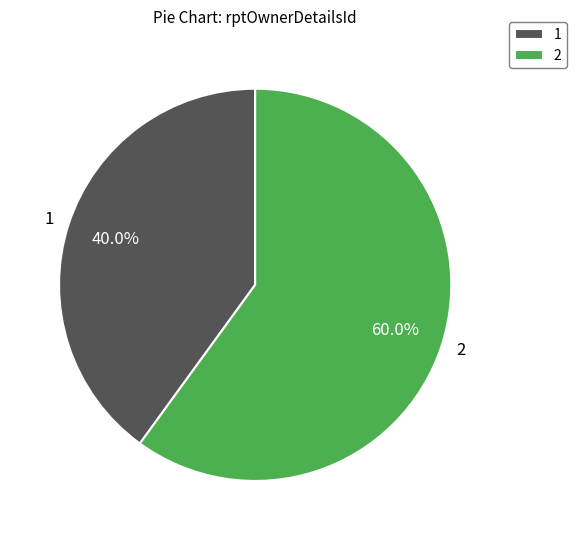

What percentage do 1 and 2 together represent?

100.0%